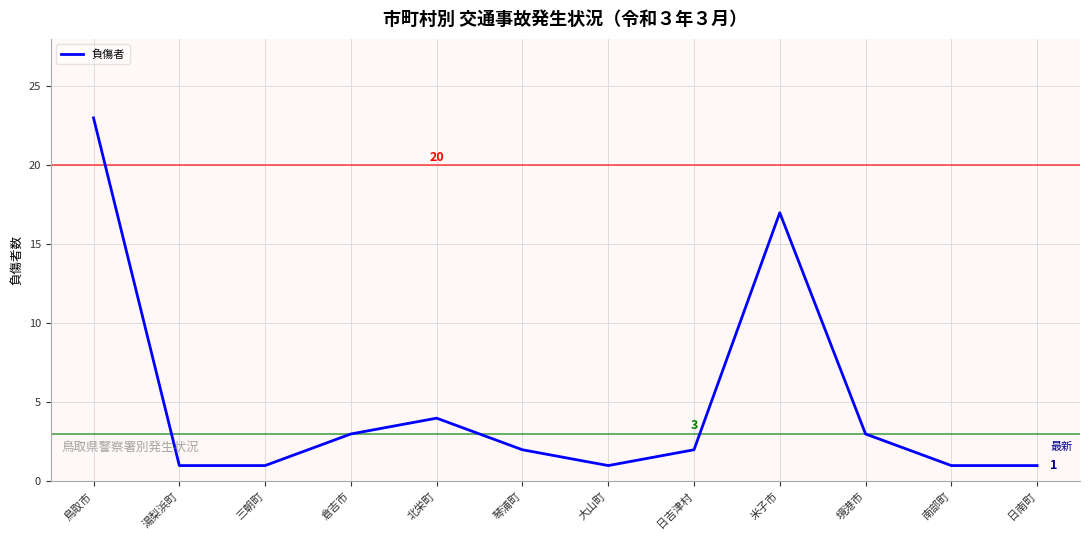

What is the maximum value shown in the chart?

23